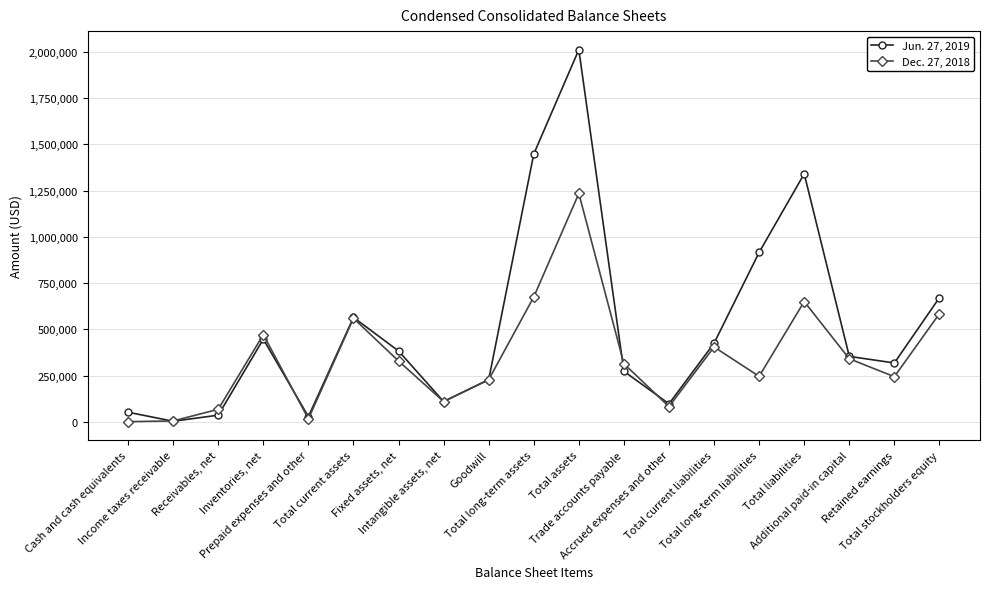

Which series has the widest spread of values?

Jun. 27, 2019